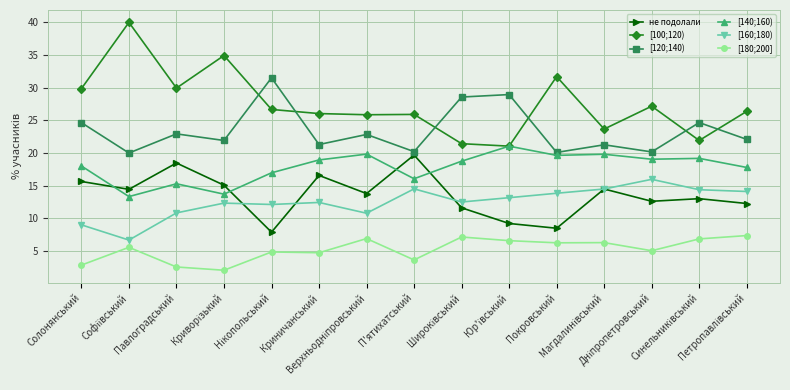

True or false: [180;200] and не подолали intersect in this chart.

False